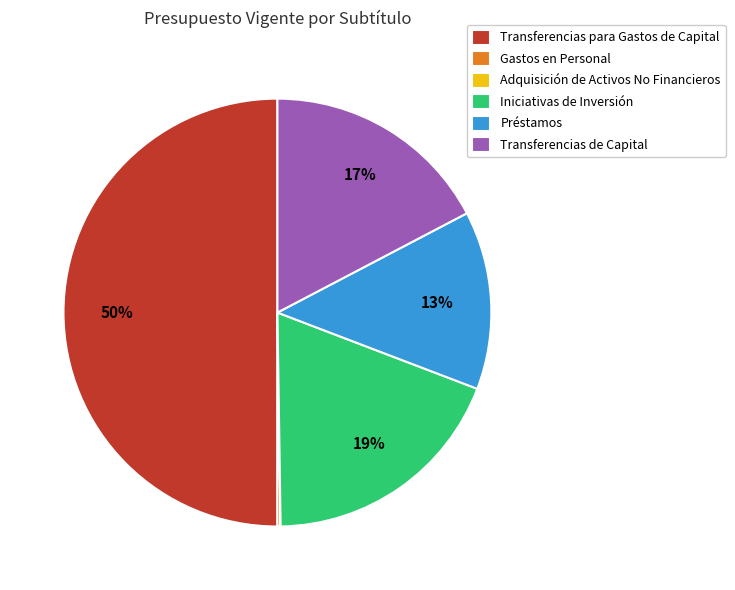

Is Préstamos the majority of the pie?

No